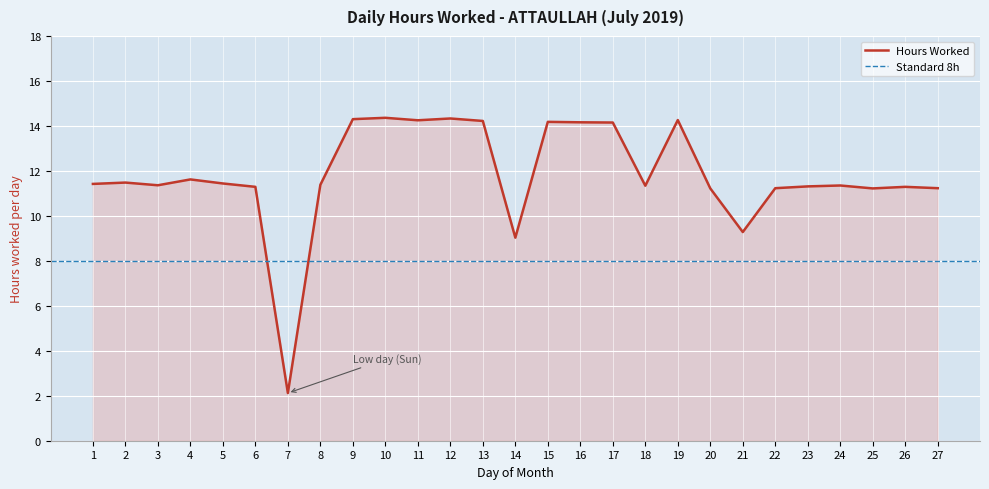

Which label corresponds to the largest value in the chart?

10